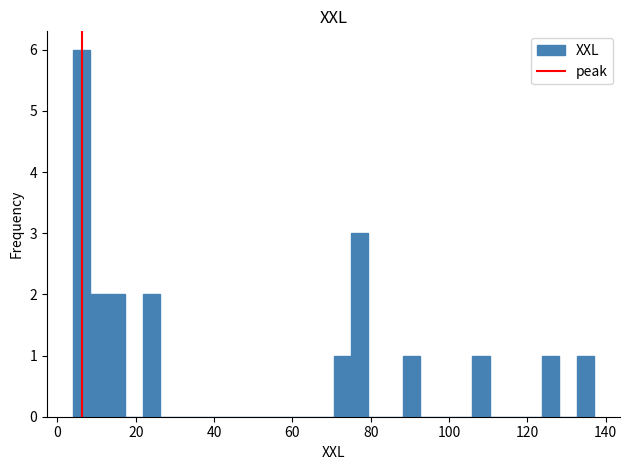

Read against the x-axis, roughly where is the centre of the tallest bar?

6